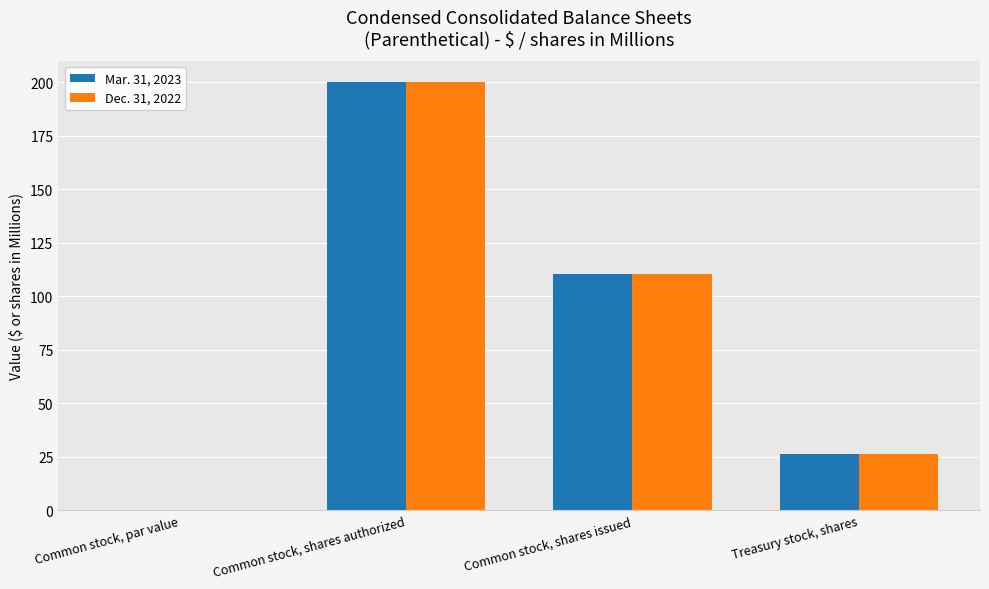

At which category is the sum across all series the highest?

Common stock, shares authorized